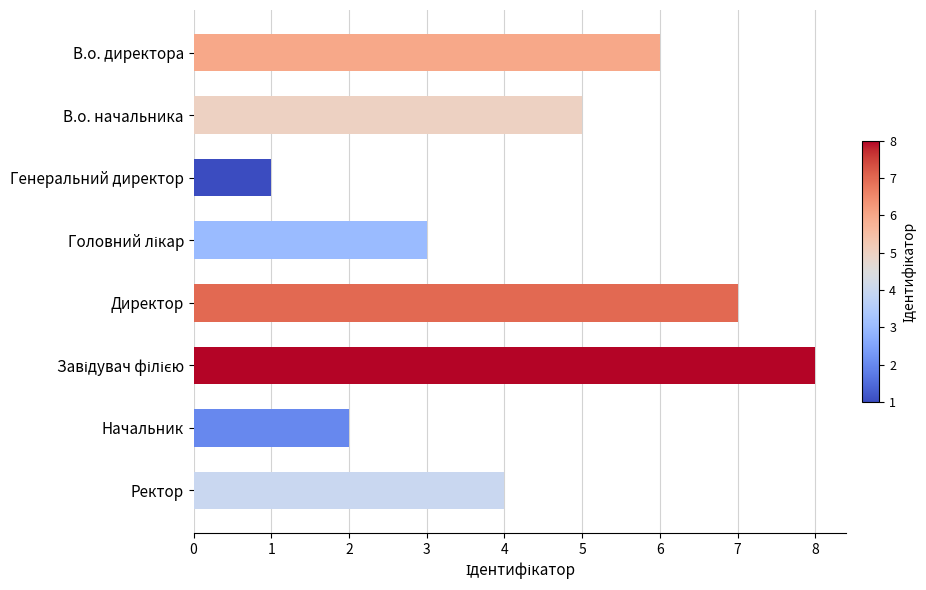

Does the chart contain any negative values?

No